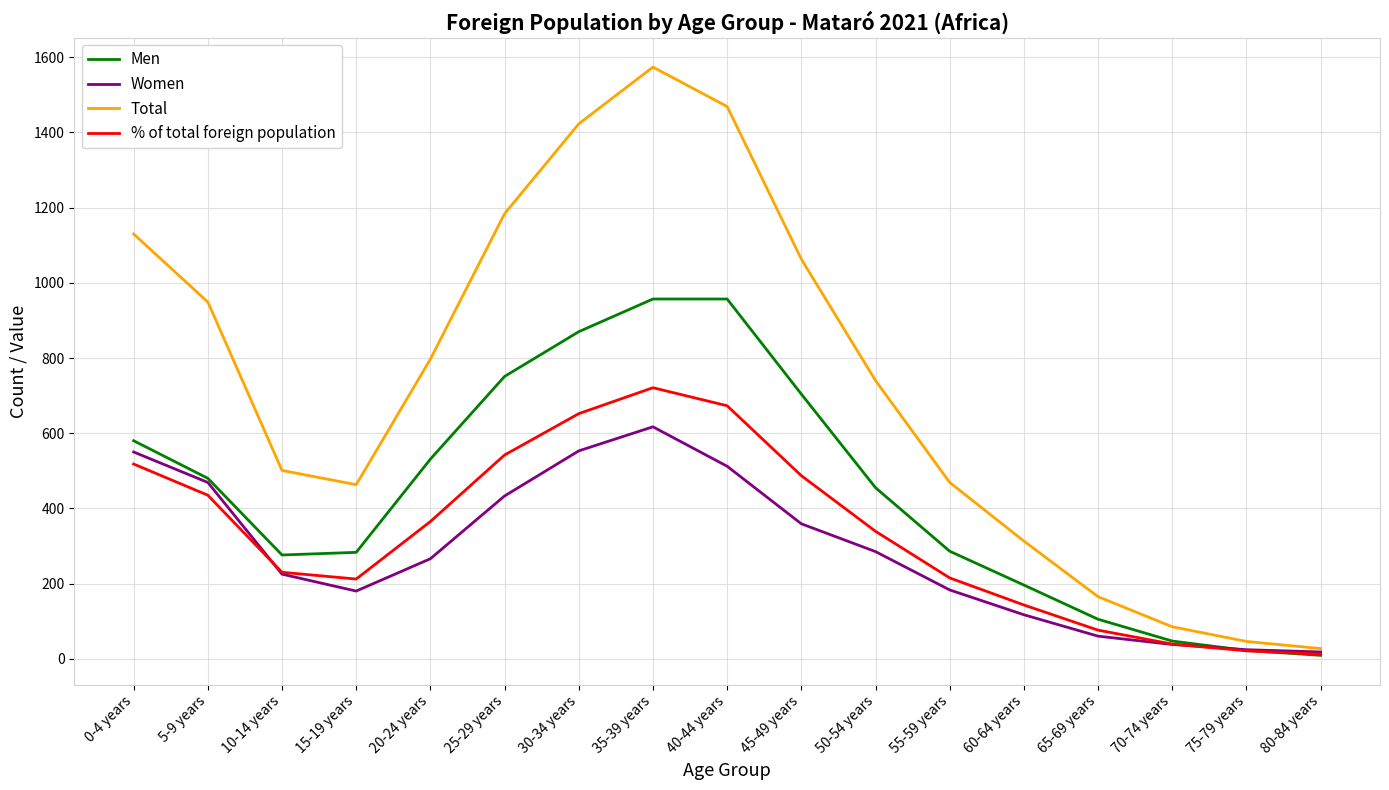

List the series in order of their peak value, highest first.

Total, Men, % of total foreign population, Women